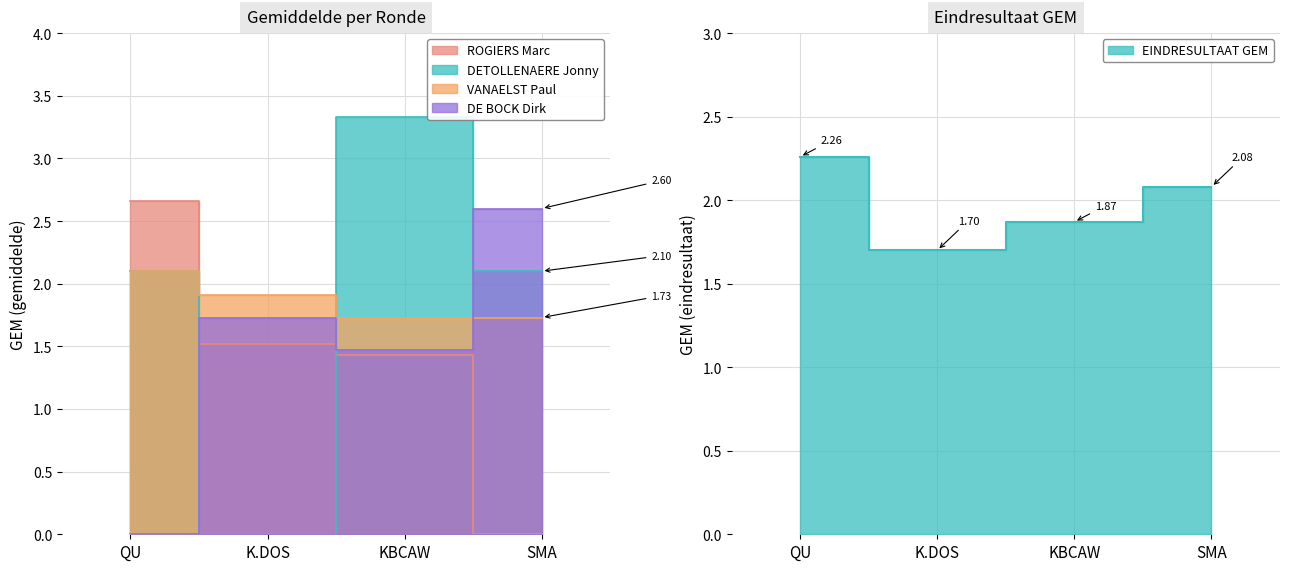

Is it true that DE BOCK Dirk equals 1.7 at K.DOS?

True